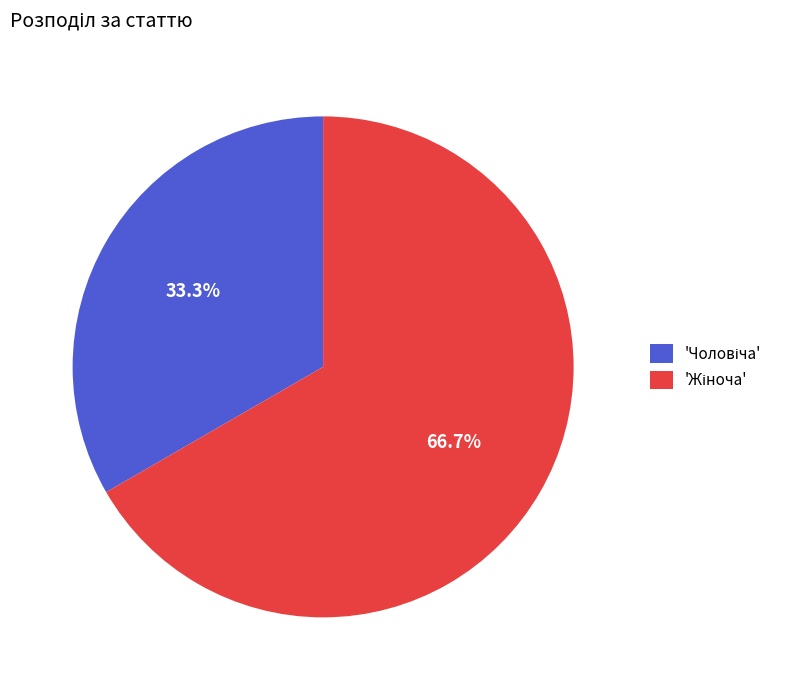

Is there a majority slice in this chart?

Yes